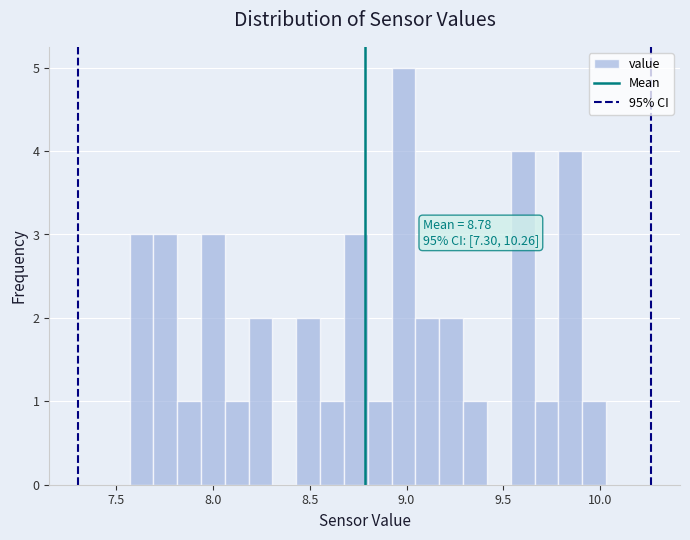

Read against the x-axis, roughly where is the centre of the tallest bar?

9.00